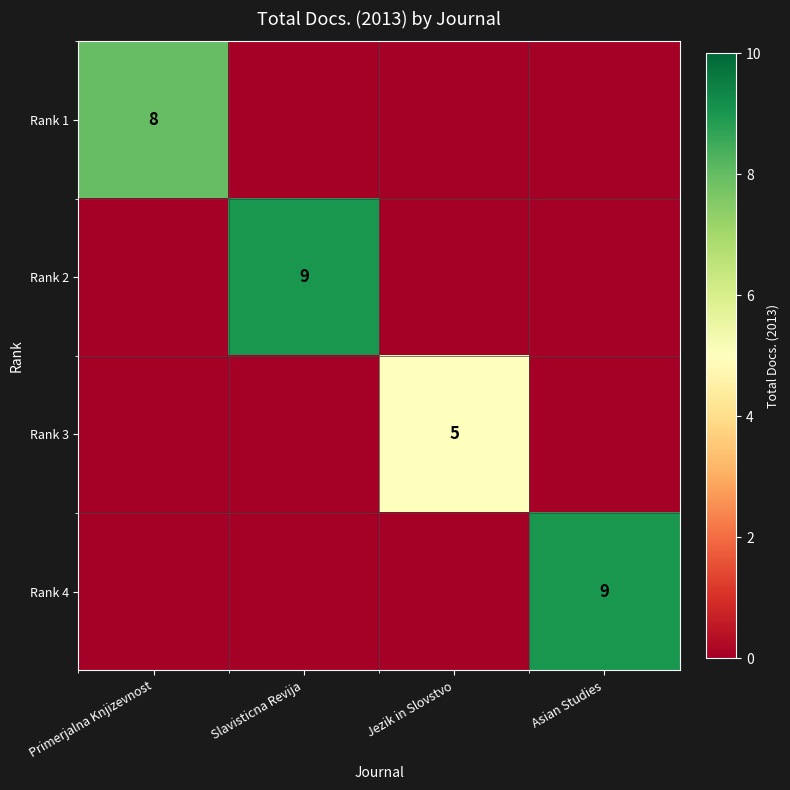

The value of Rank 3 at Jezik in Slovstvo is 7. True or false?

False